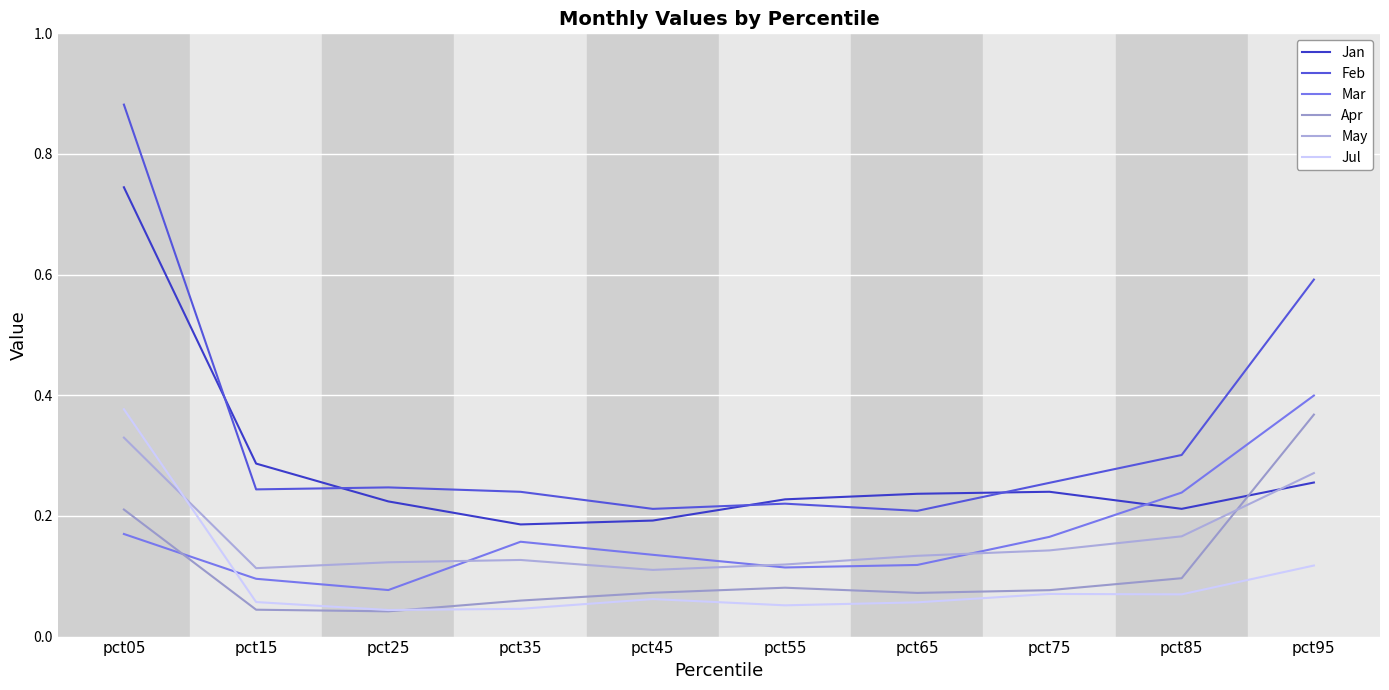

How many interior local valleys does the May series have?

2